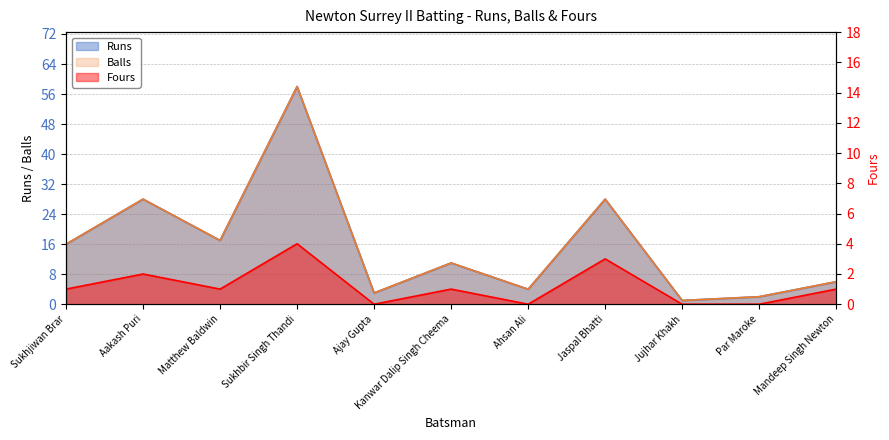

What is the sum of the Balls values at Jaspal Bhatti and Jujhar Khakh?

29